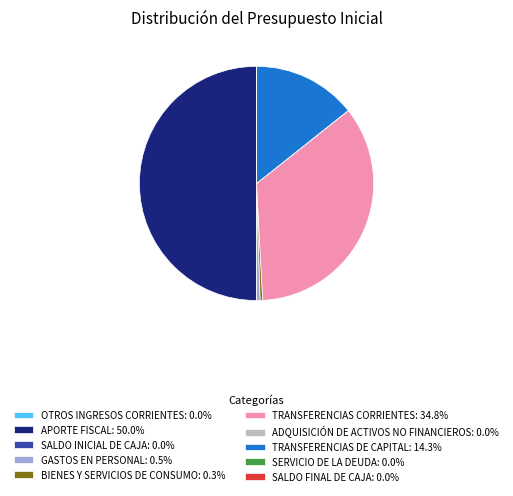

True or false: TRANSFERENCIAS CORRIENTES accounts for 35% of the total.

True